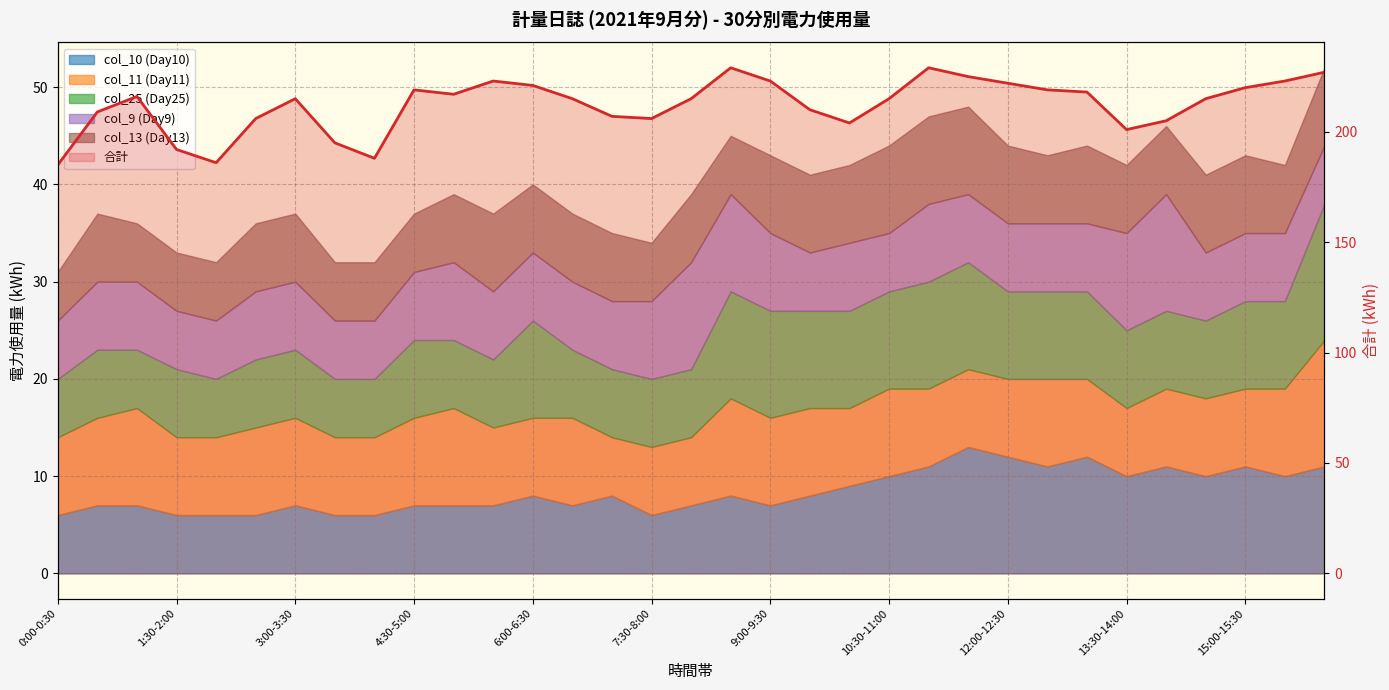

What is the value of the 33rd point from the left?

227